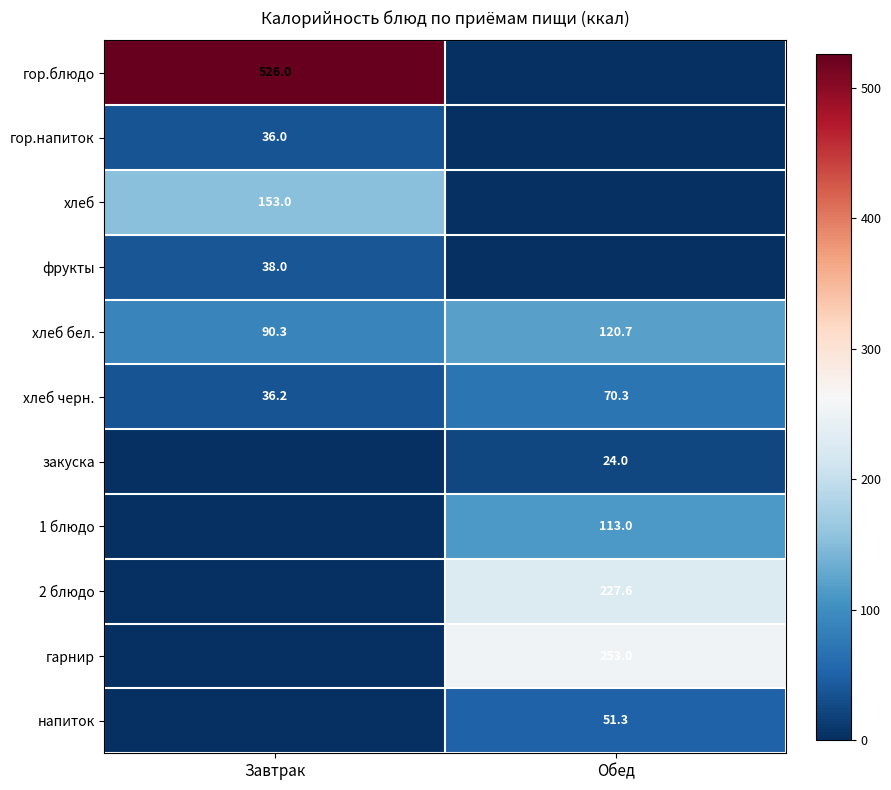

Which label corresponds to the smallest value in the chart?

Обед